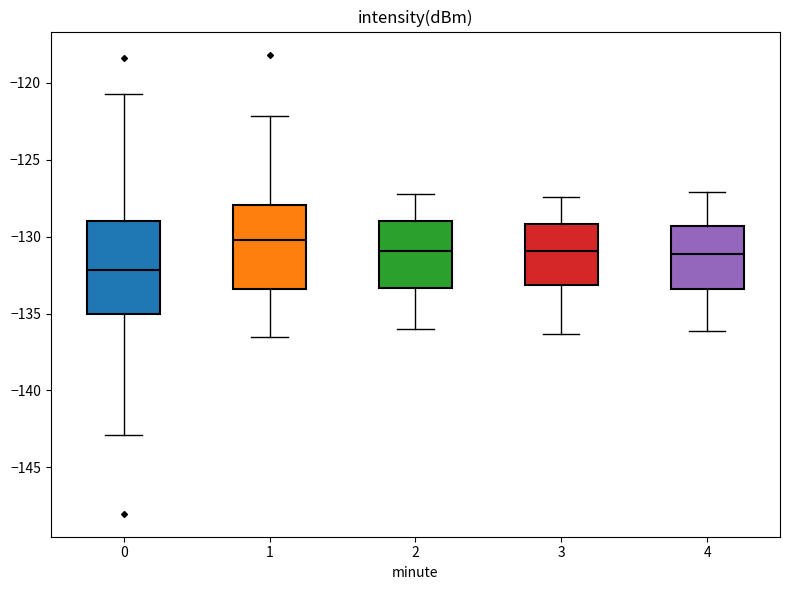

Which box has the highest median line?

1